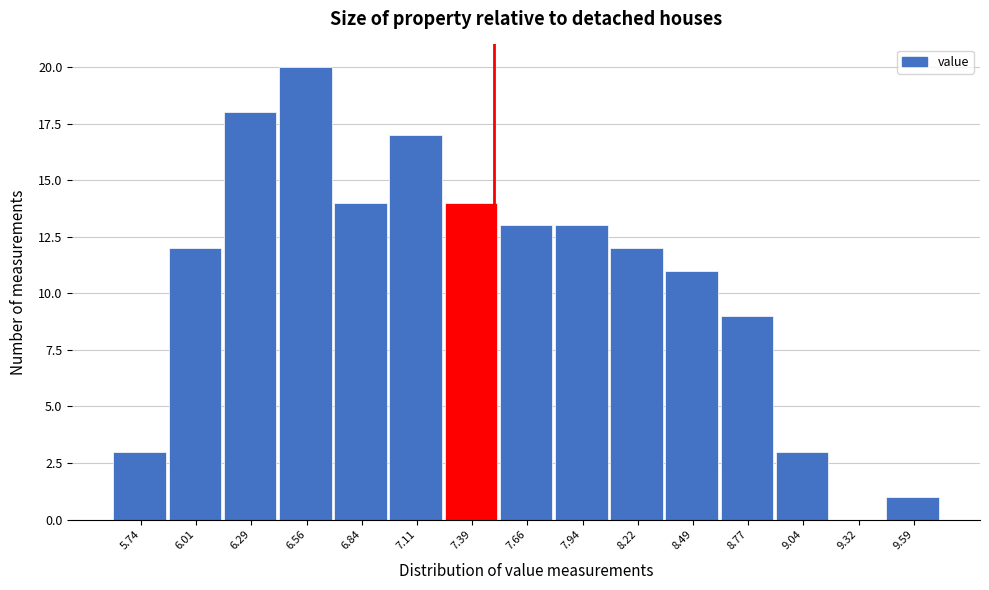

Reading left to right, list every bar in this chart as the range it spans on the x-axis followed by its height. Neither the bar edges nor the heights are printed on the chart, so give them approximately, as read against the axes.

5.60 to 5.90: 3
5.90 to 6.15: 12
6.15 to 6.45: 18
6.45 to 6.70: 20
6.70 to 7.00: 14
7.00 to 7.25: 17
7.25 to 7.55: 14
7.55 to 7.80: 13
7.80 to 8.10: 13
8.10 to 8.35: 12
8.35 to 8.65: 11
8.65 to 8.90: 9
8.90 to 9.20: 3
9.20 to 9.45: 0
9.45 to 9.75: 1